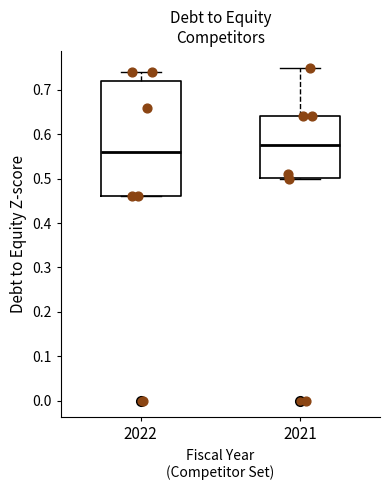

Reading left to right, transcribe this box plot: for each box, give where its median line is, the range the box spans, and where its two whiskers end, as read against the y-axis. The values are not printed on the chart, so give them approximately, as read against the axis.

2022: median 0.56, box 0.46 to 0.72, whiskers 0.46 to 0.74
2021: median 0.58, box 0.50 to 0.64, whiskers 0.50 to 0.75